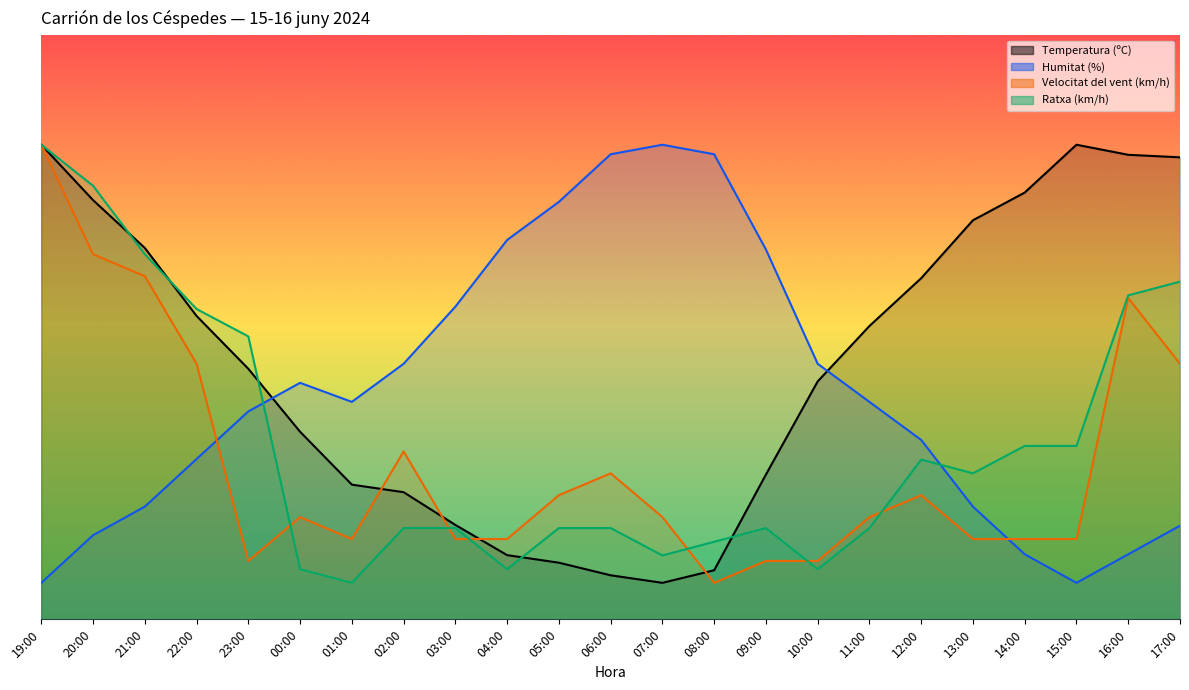

What is the lowest value of the Velocitat del vent (km/h) series?

5.0